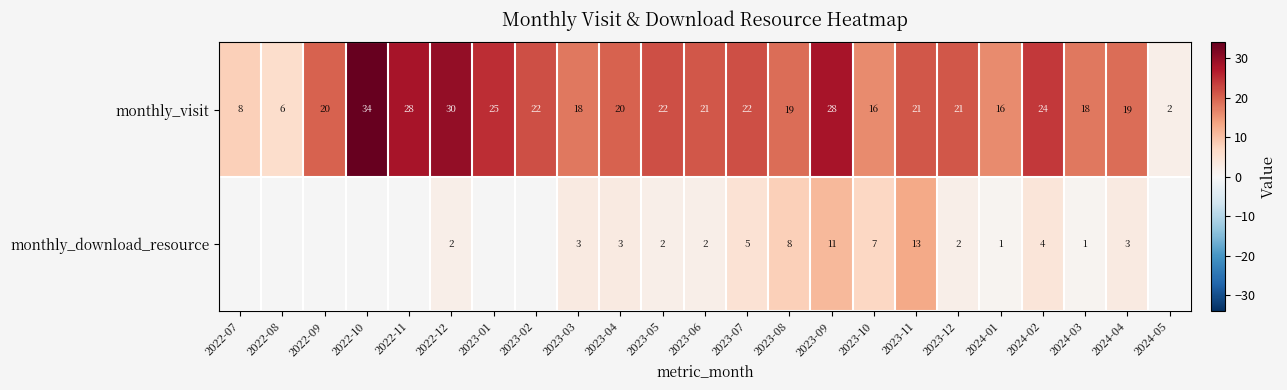

Which label corresponds to the smallest value in the chart?

2024-01